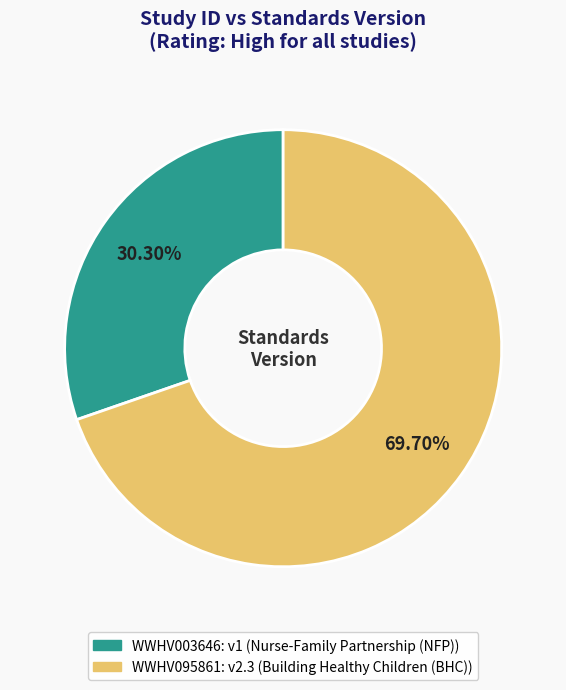

To the nearest percent, what portion does WWHV095861 represent?

70%